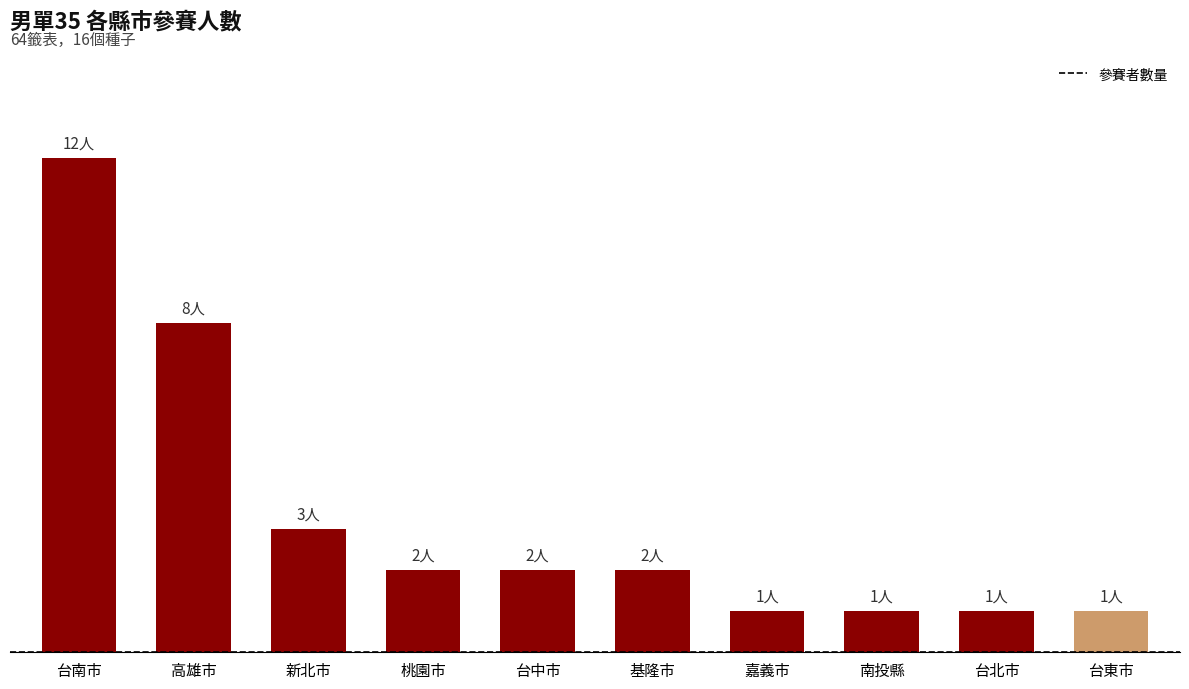

How many data points are above 2?

3